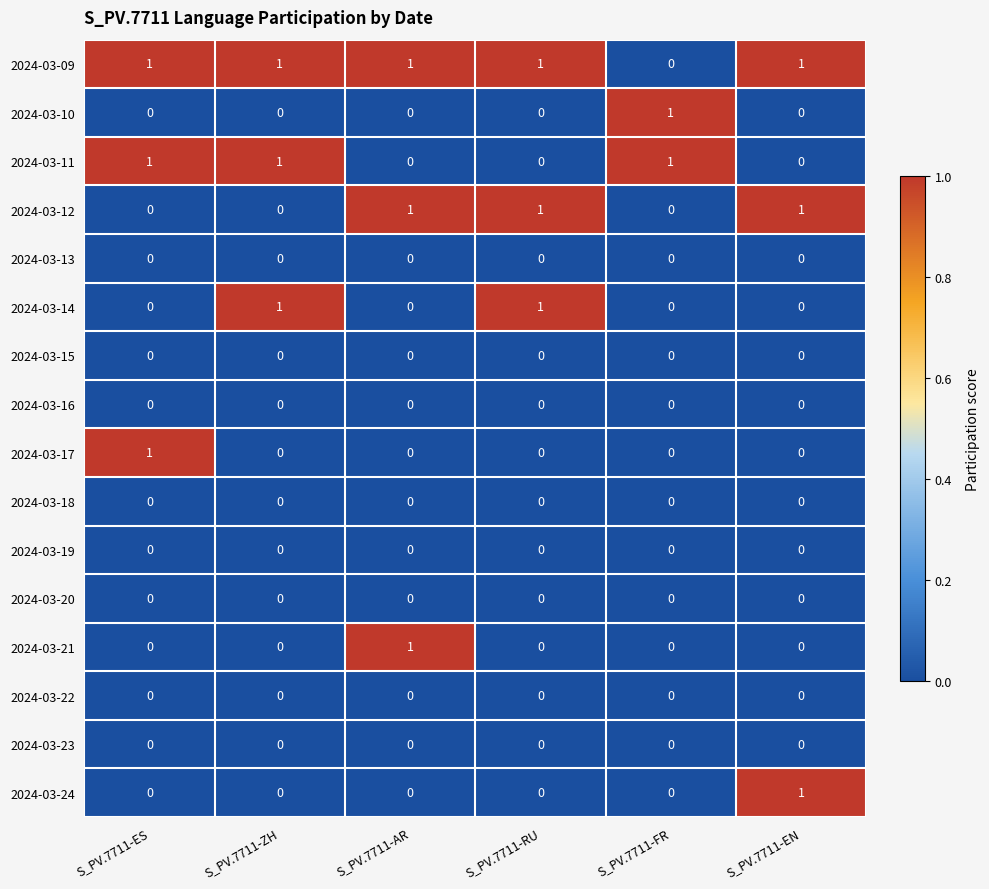

How many 2024-03-09 values are between 1 and 2?

5